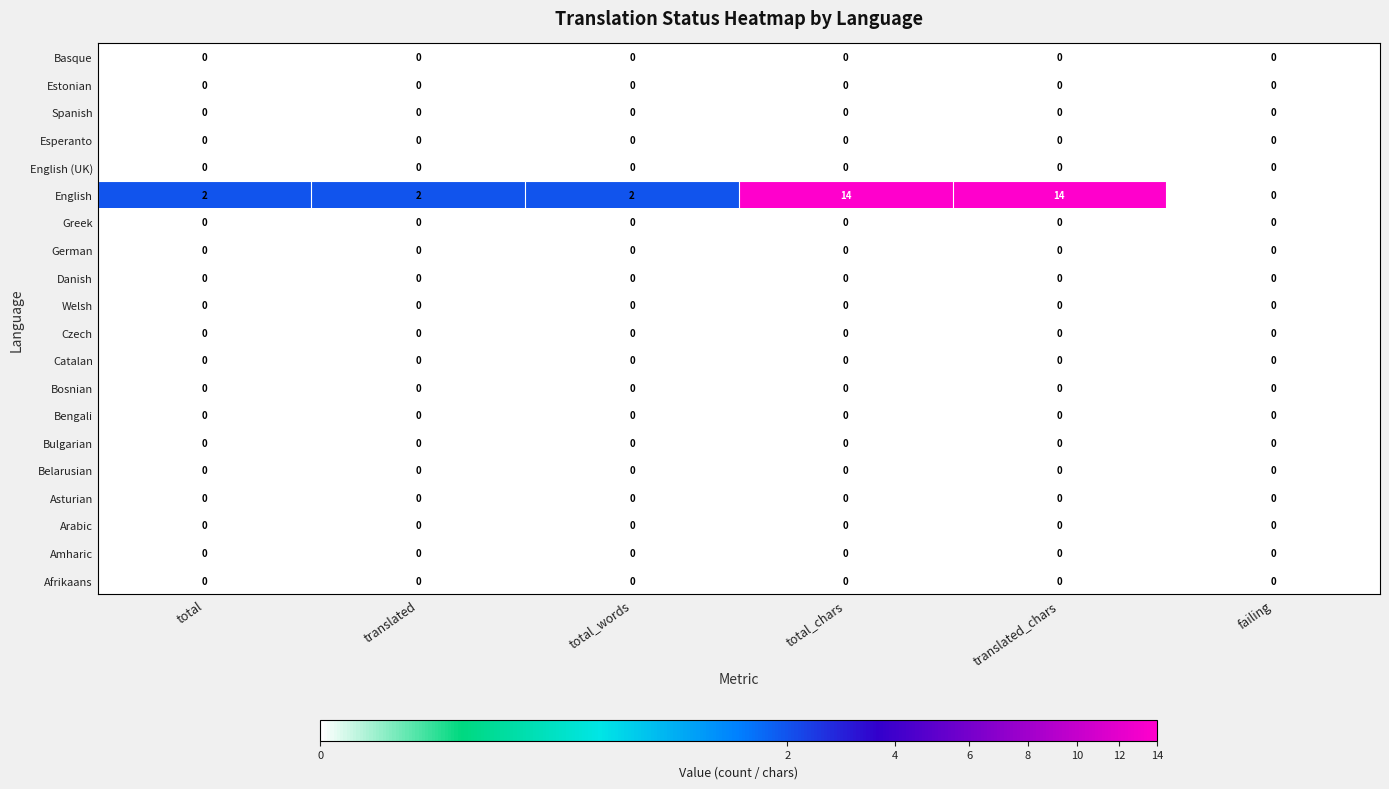

Is it true that Belarusian equals 0 at total_words?

True